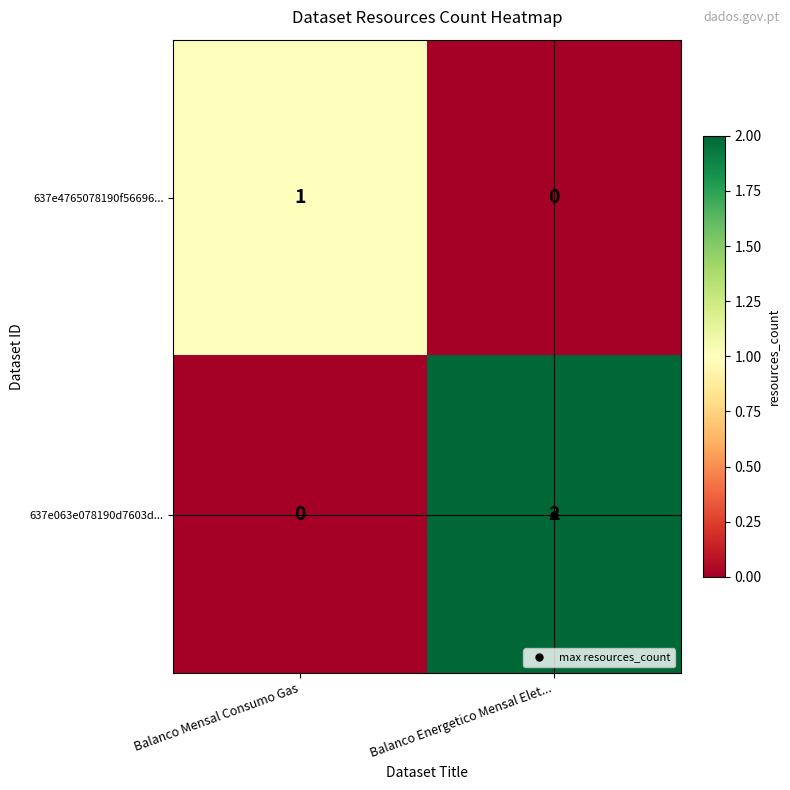

At which label does 637e4765078190f56696... reach its minimum?

Balanco Energetico Mensal Elet...